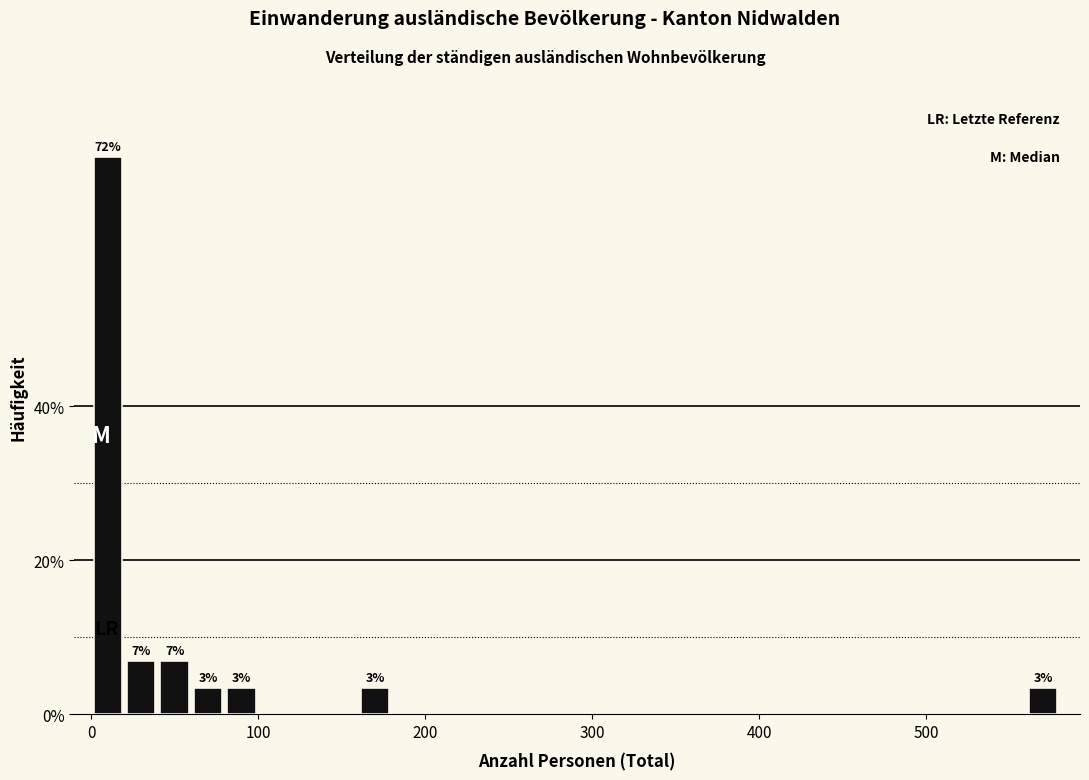

Read against the x-axis, roughly where is the centre of the tallest bar?

10